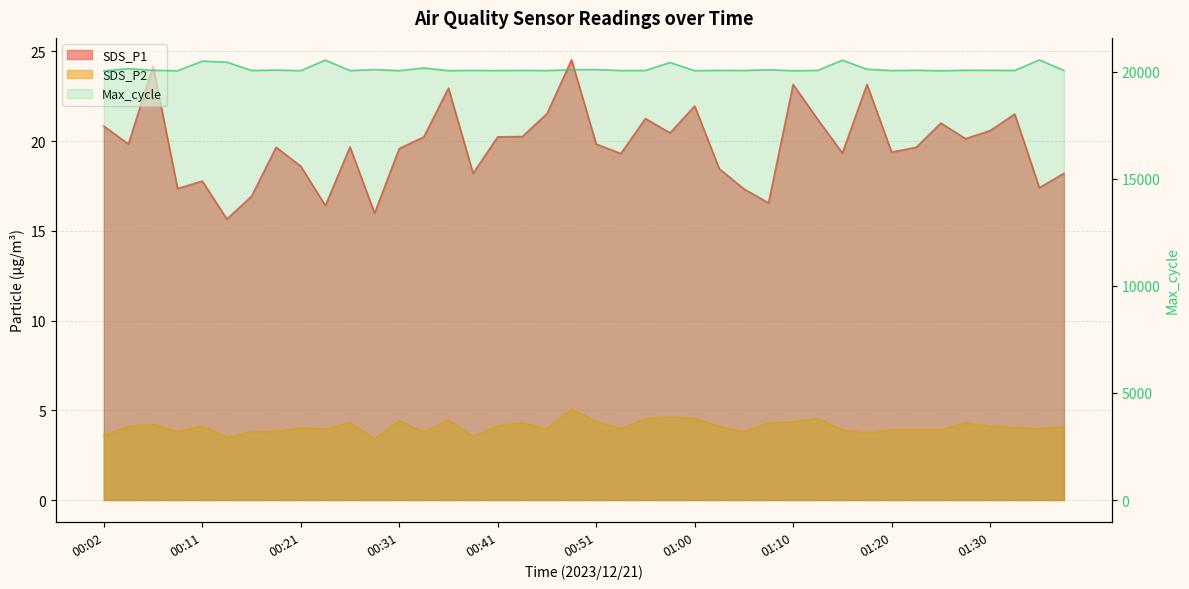

What are all the series names shown in the legend?

SDS_P1, SDS_P2, Max_cycle